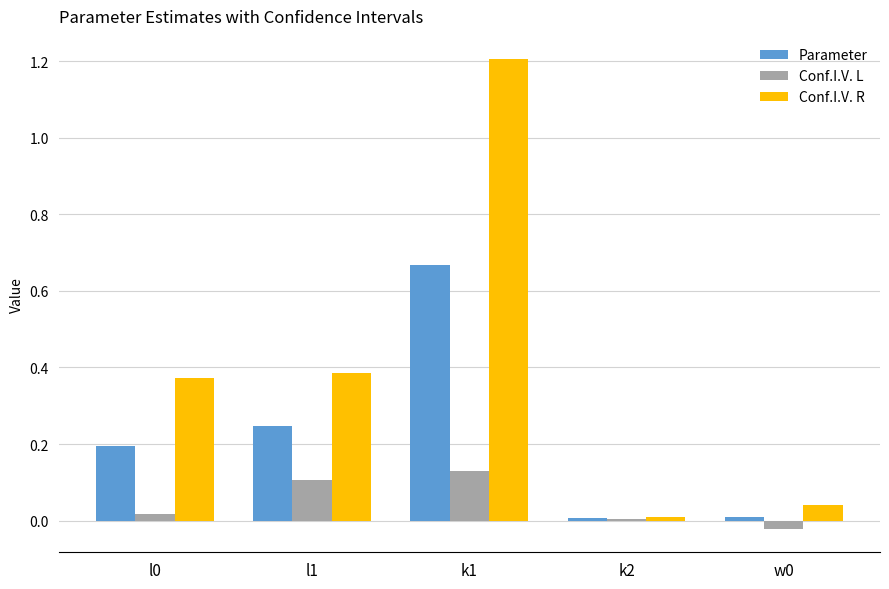

At which label is Conf.I.V. R closest to 0?

k2